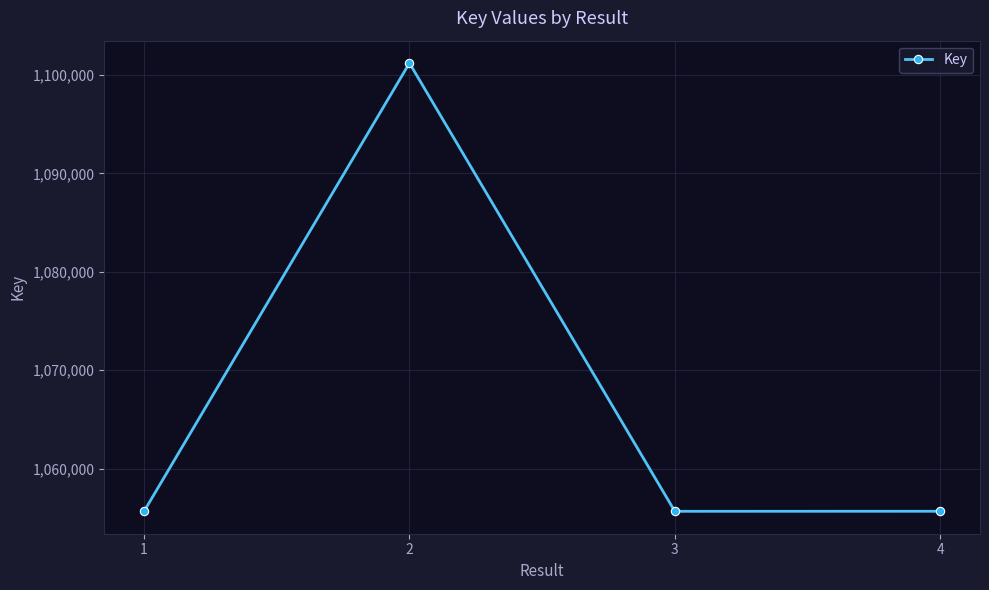

The chart shows a value of 1101223 at 2. True or false?

True